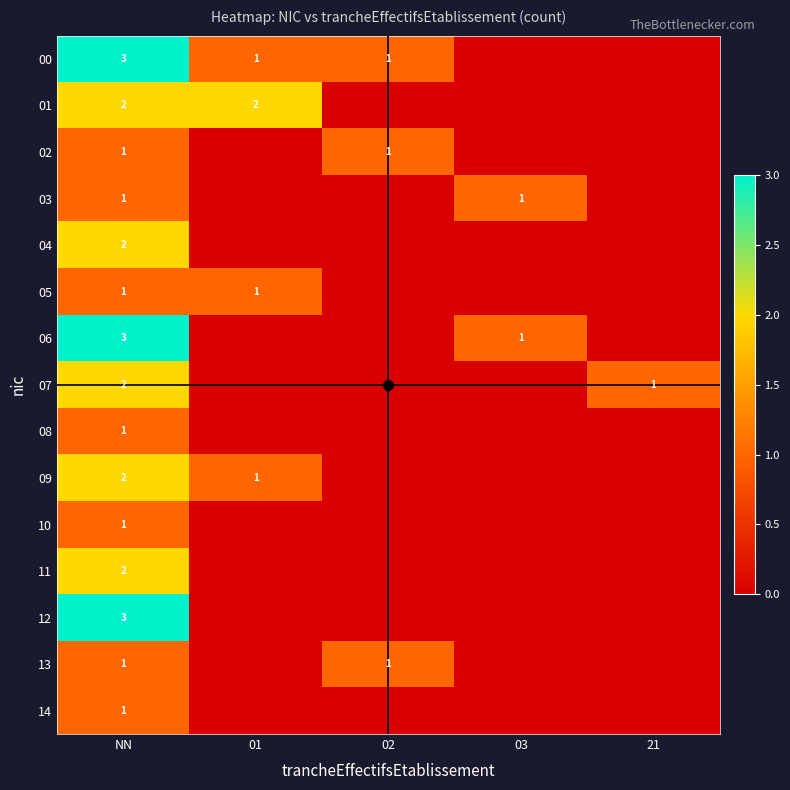

True or false: 13 has a value of 1 at 02.

True